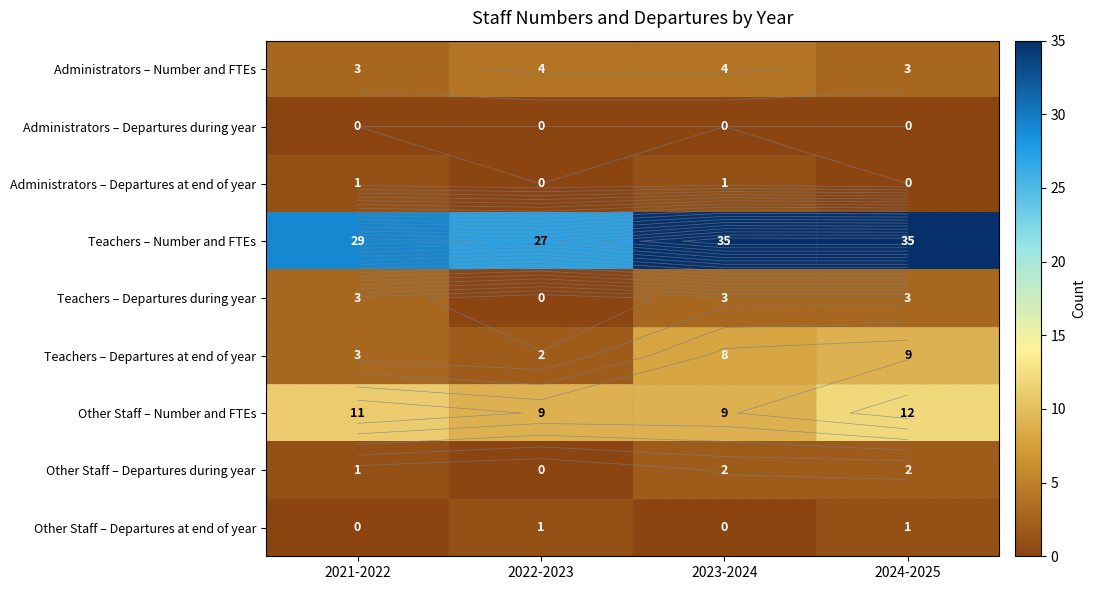

What is the greatest value displayed?

35